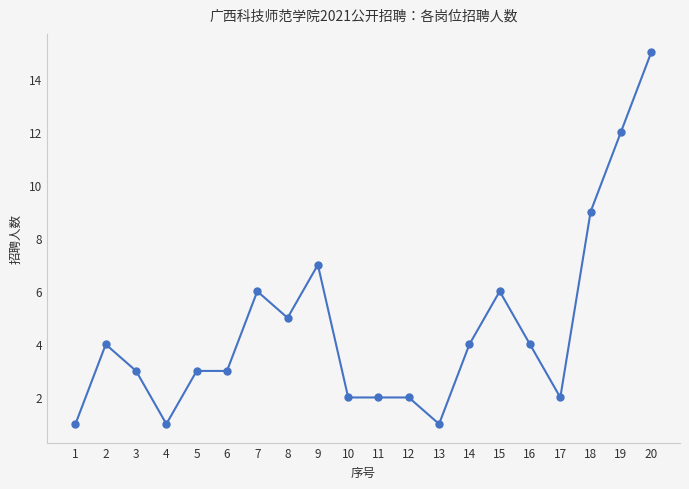

What is the difference between the second highest and second lowest values?

11